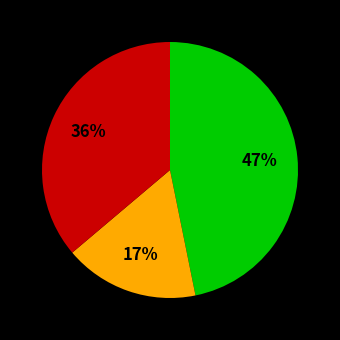

Is there a majority slice in this chart?

No